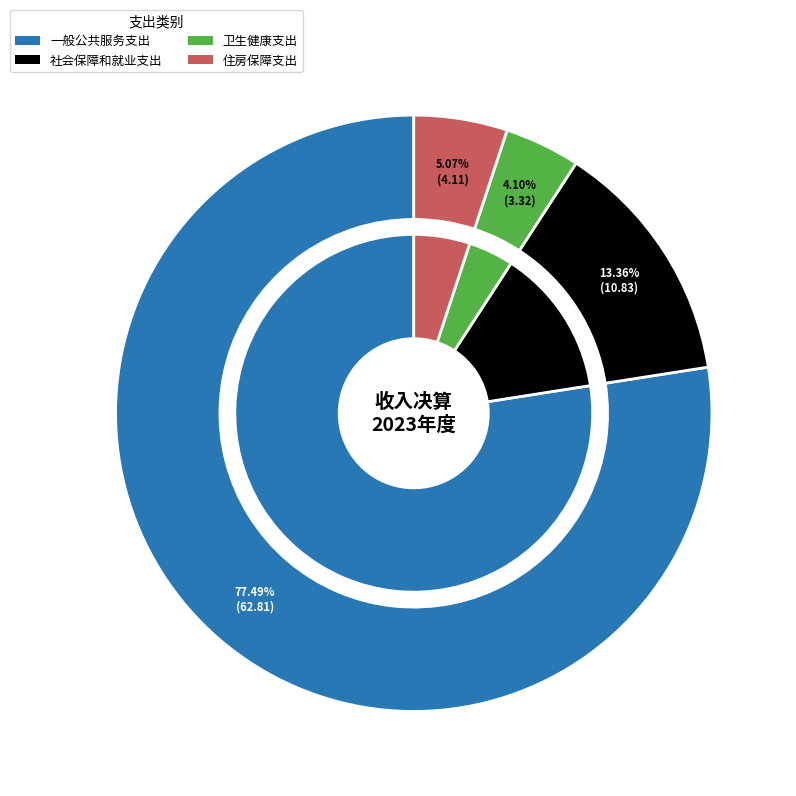

To the nearest percent, what percentage of the pie is 卫生健康支出?

4%